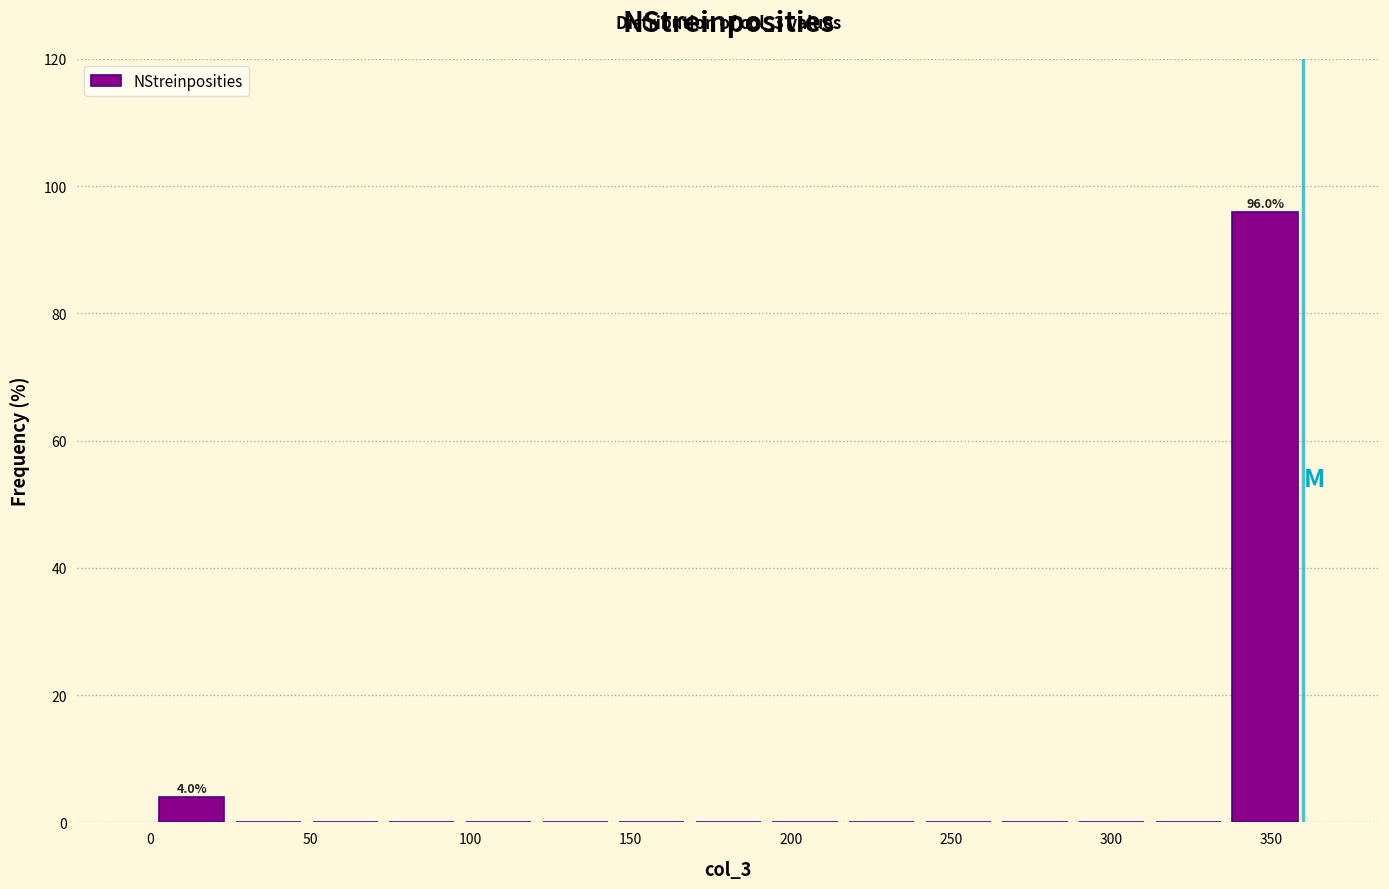

Over which range of the x-axis is the bar tallest?

335 to 360